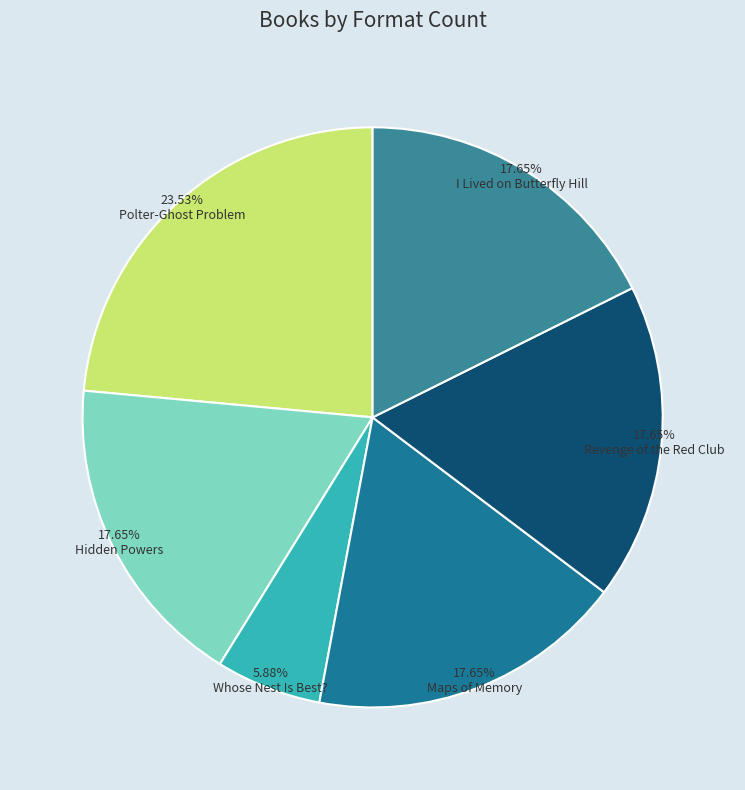

Does Whose Nest Is Best? account for over 50% of the chart?

No